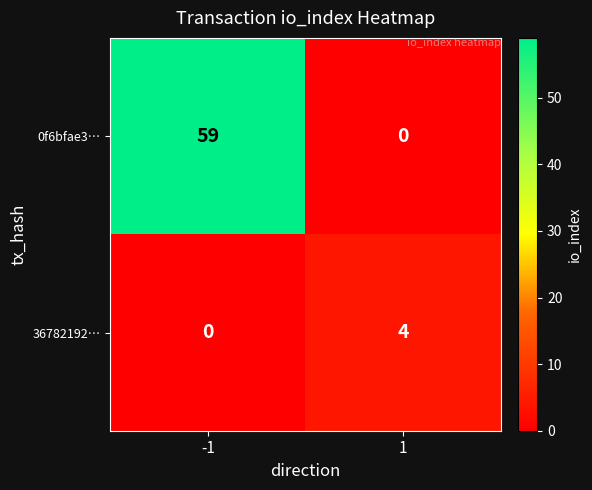

The 0f6bfae3… series shows -25 at 1. True or false?

False